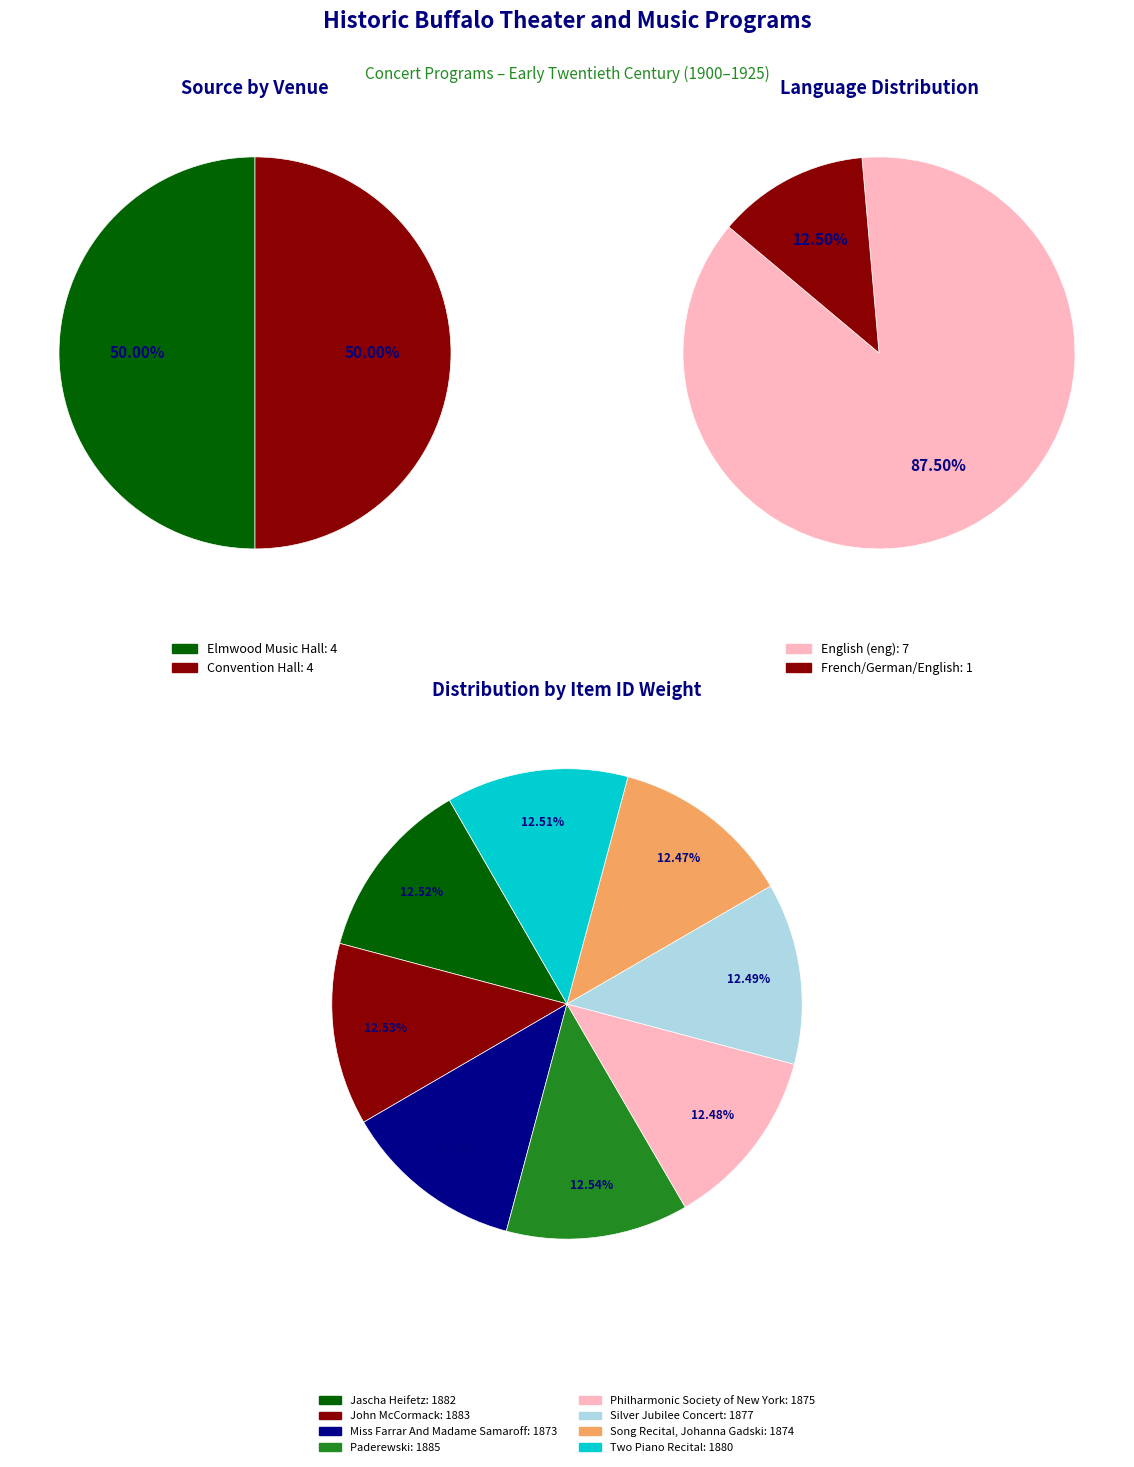

What is the change in value from Silver Jubilee Concert to Two Piano Recital?

+3